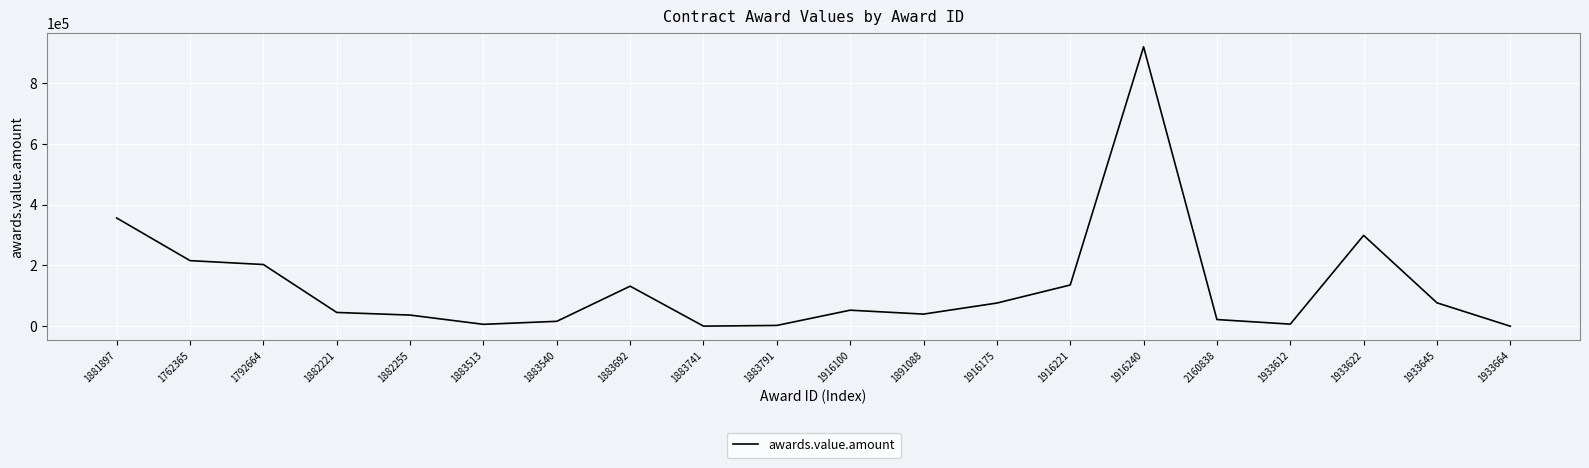

What is the maximum value shown in the chart?

918534.5